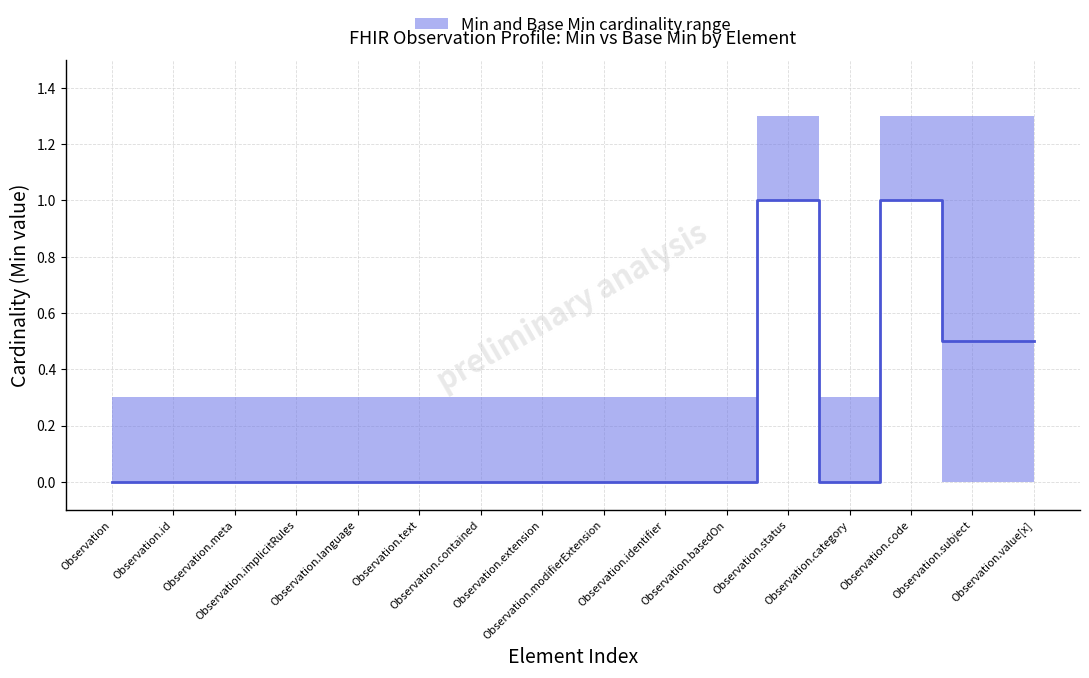

At which category does the data reach its first local valley?

Observation.category